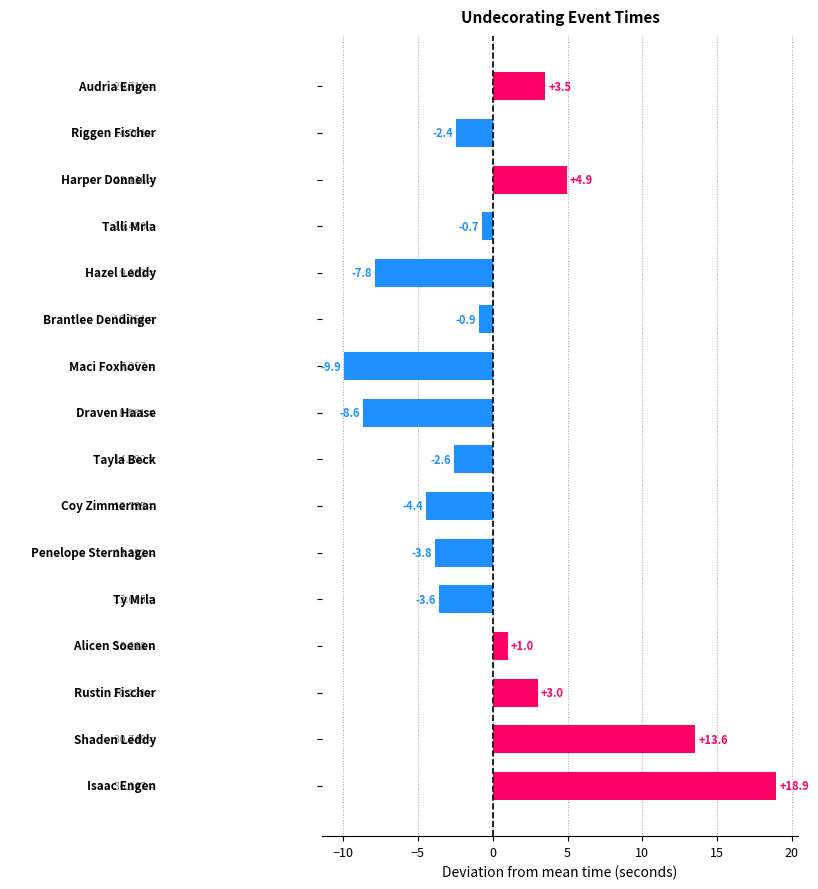

Does the chart contain stacked bars?

No